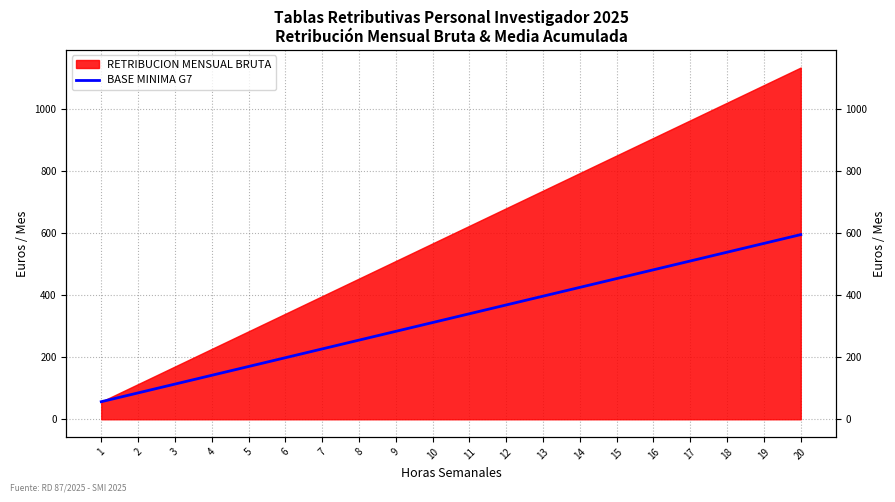

Rank the categories by value from lowest to highest.

1, 2, 3, 4, 5, 6, 7, 8, 9, 10, 11, 12, 13, 14, 15, 16, 17, 18, 19, 20